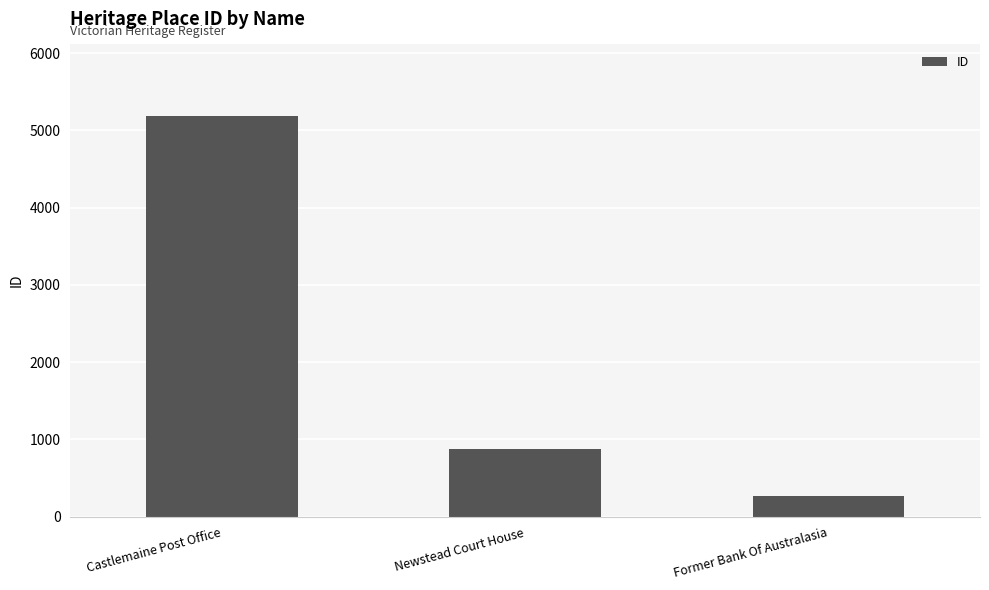

What is the value of the 1st bar from the left?

5180